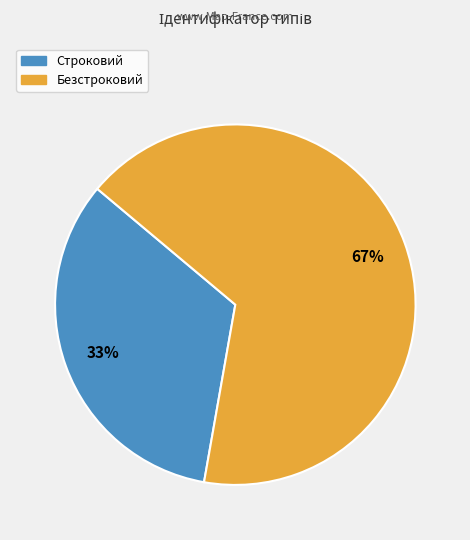

Which category has the smallest portion of the pie?

Строковий